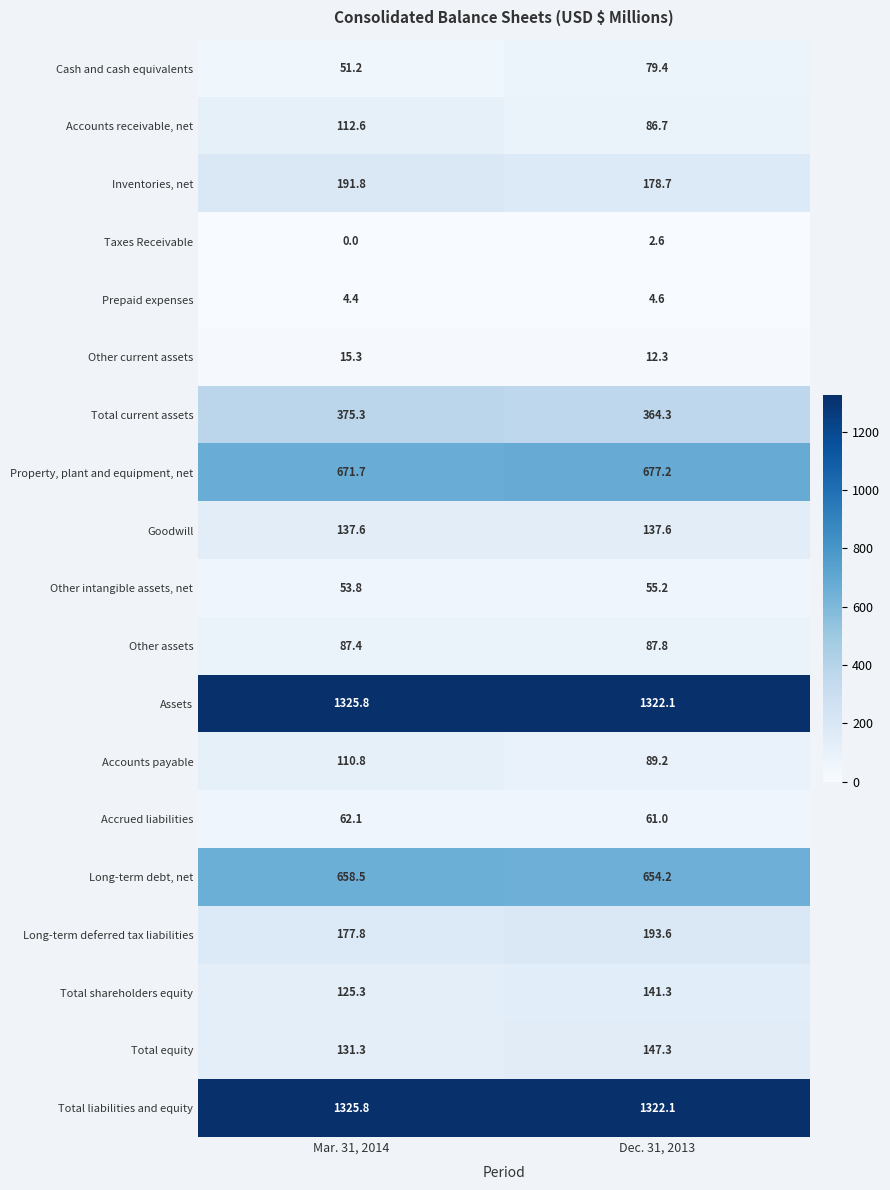

The Goodwill series shows 137.6 at Dec. 31, 2013. True or false?

True